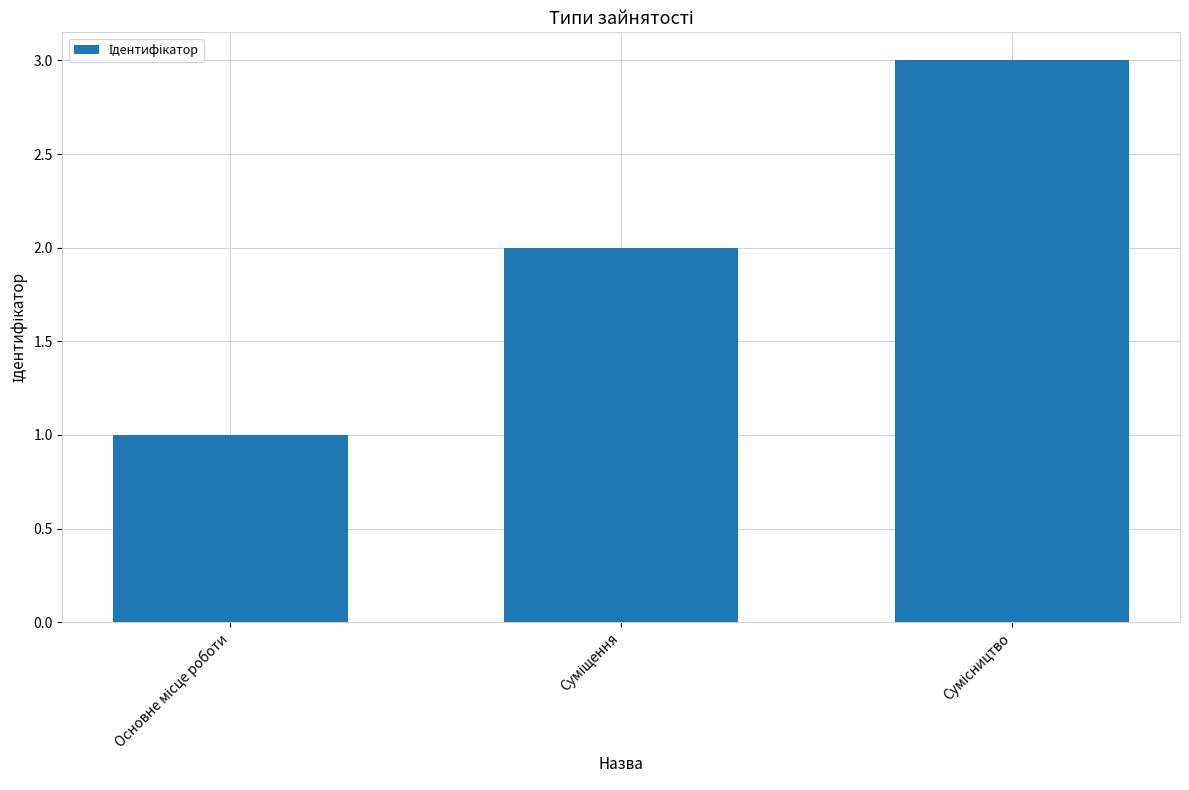

What is the maximum value shown in the chart?

3